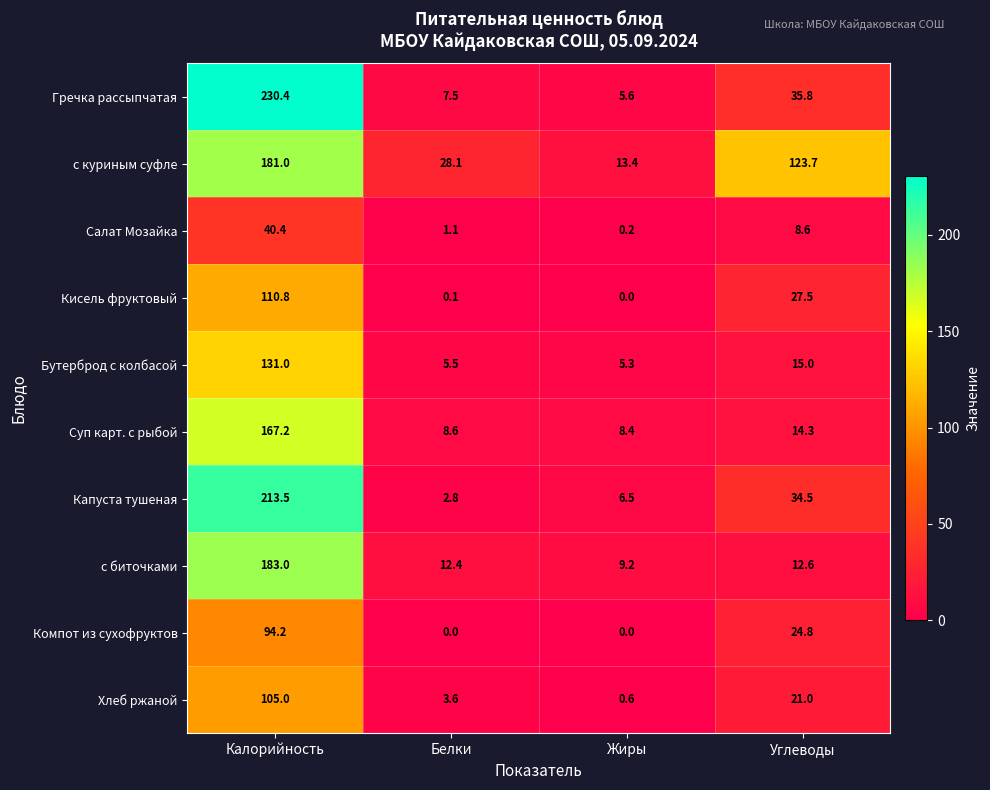

Where does the Капуста тушеная series first go above 34?

Калорийность